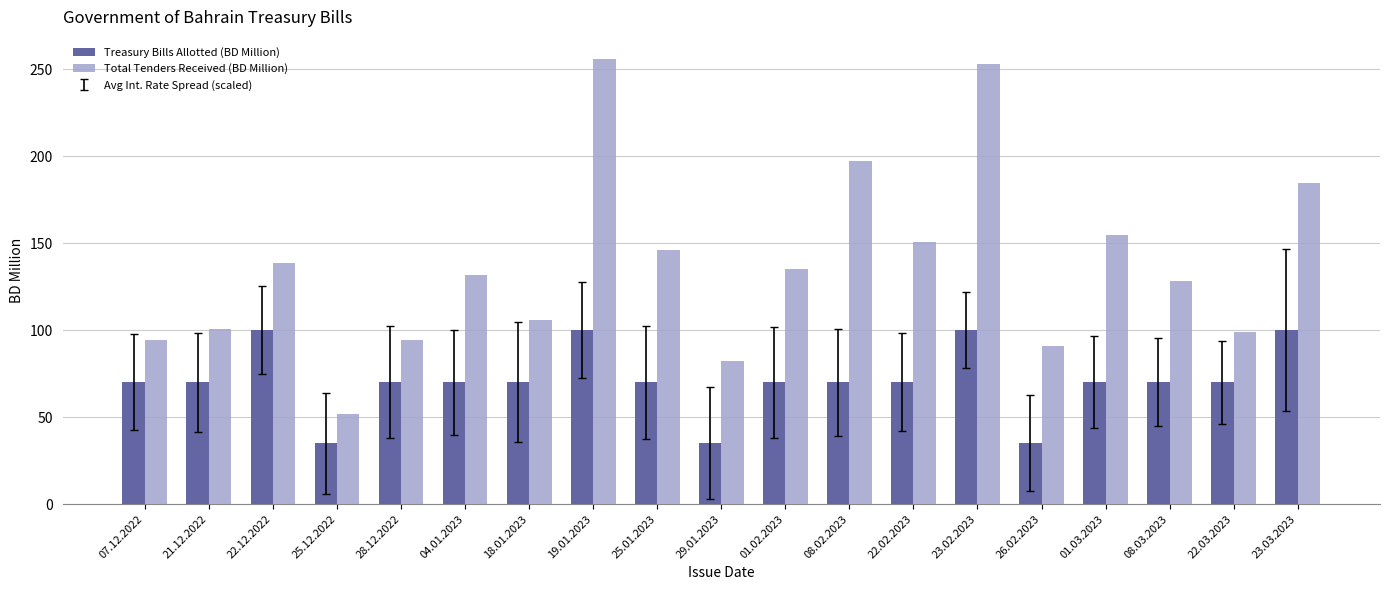

Is the value of Treasury Bills Allotted (BD Million) at 18.01.2023 greater than the value of Total Tenders Received (BD Million) at 23.03.2023?

No